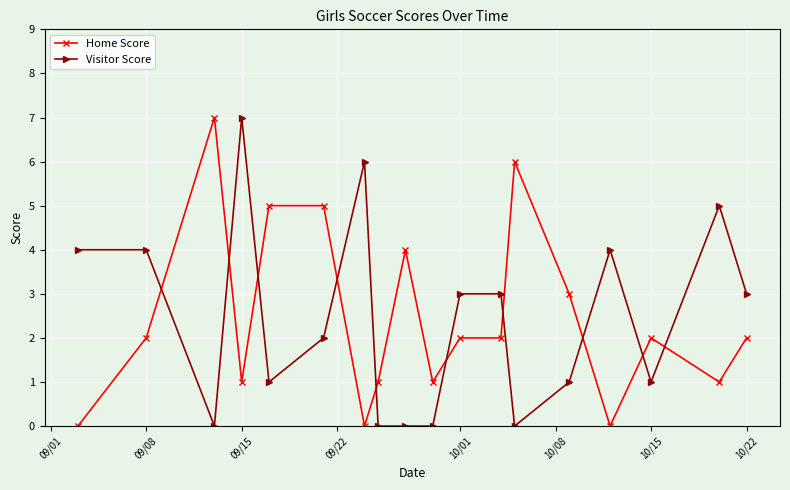

True or false: Home Score has more than 0 points higher than both neighbors.

True